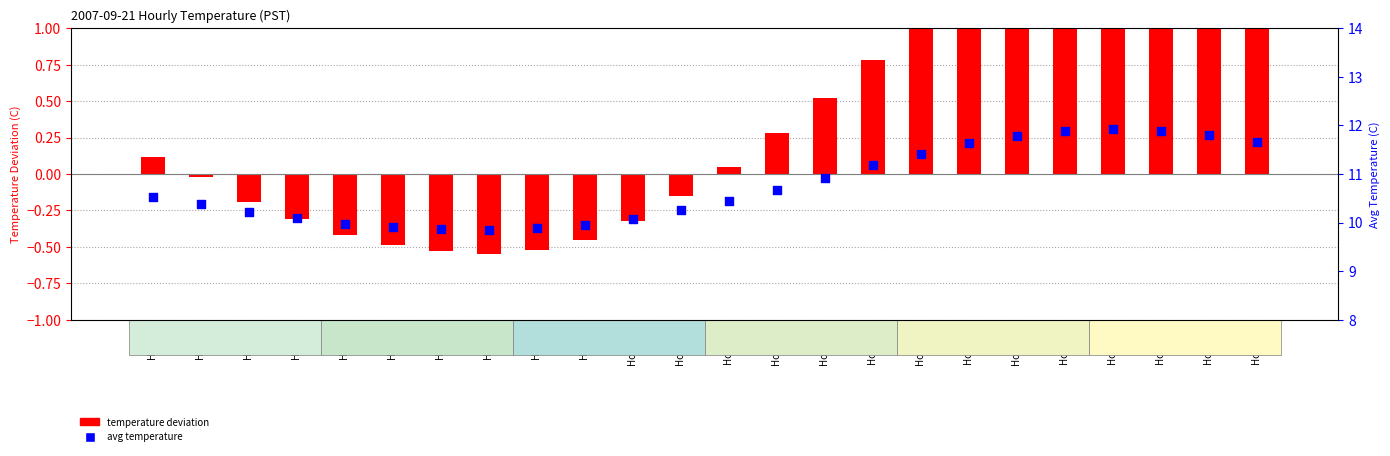

Which series contains the lowest Y value?

temperature deviation